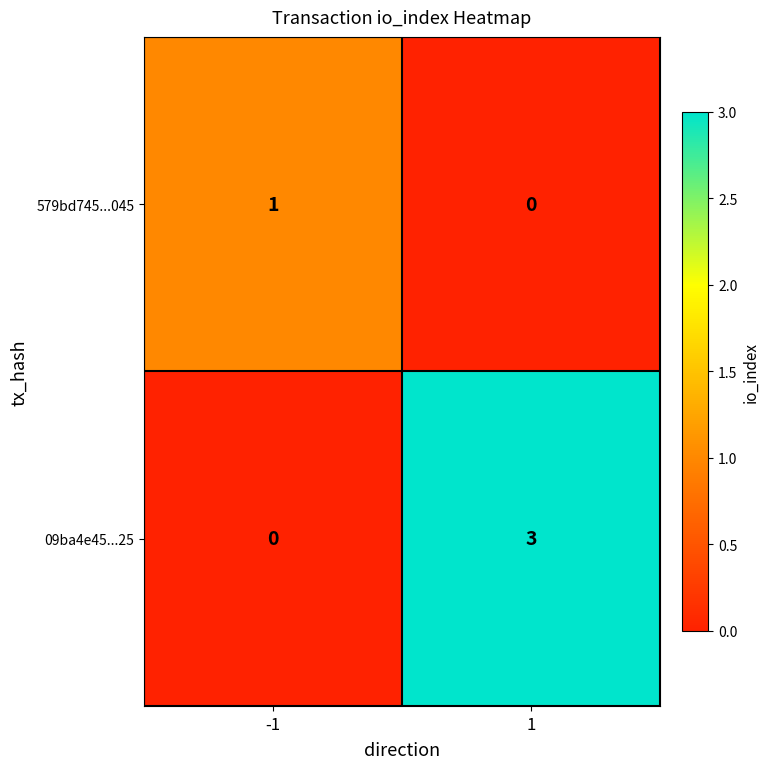

What is the greatest value displayed?

3